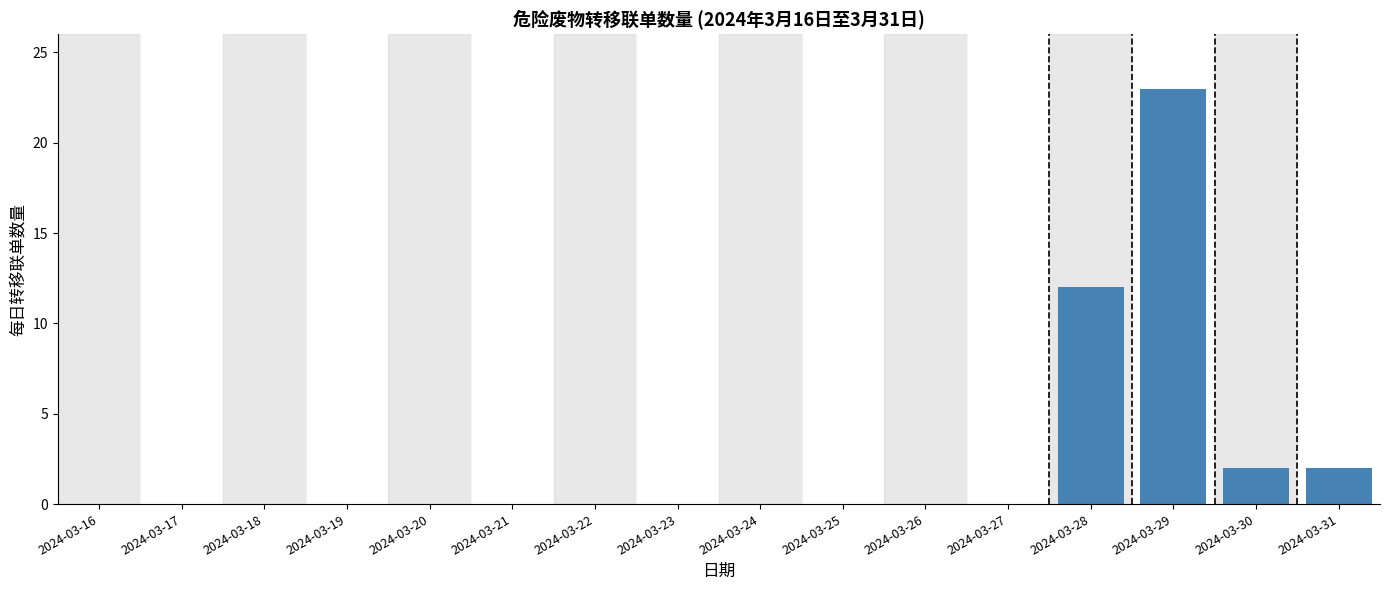

Reading left to right, transcribe all the data shown in this chart.

2024-03-16=0	2024-03-17=0	2024-03-18=0	2024-03-19=0	2024-03-20=0	2024-03-21=0	2024-03-22=0	2024-03-23=0	2024-03-24=0	2024-03-25=0	2024-03-26=0	2024-03-27=0	2024-03-28=12	2024-03-29=23	2024-03-30=2	2024-03-31=2